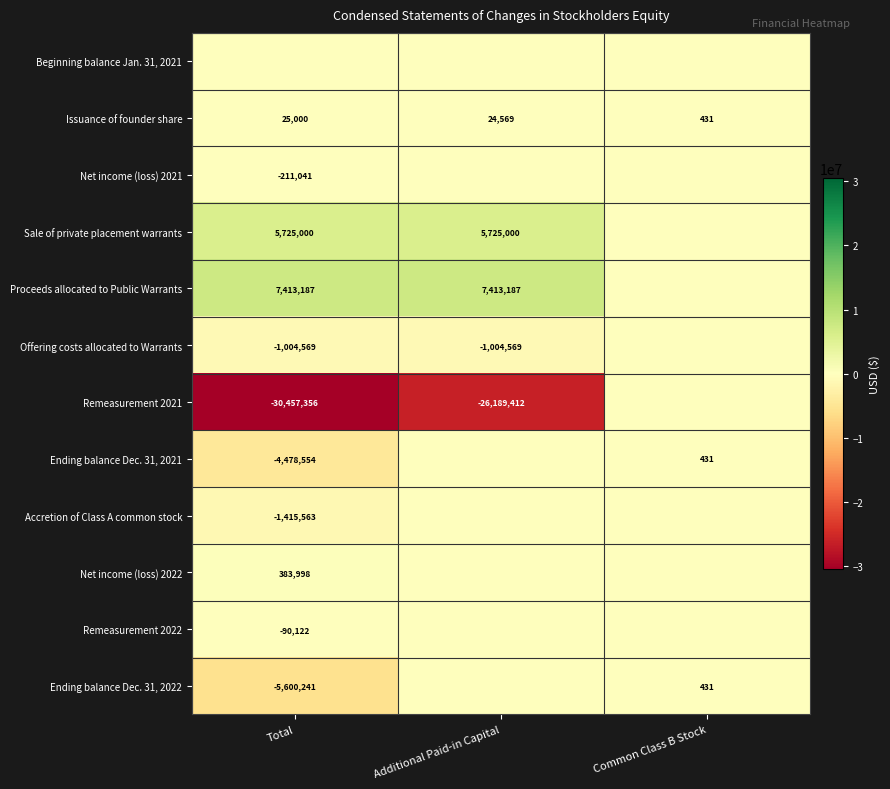

Is the value of Net income (loss) 2021 at Total greater than the value of Proceeds allocated to Public Warrants at Total?

No